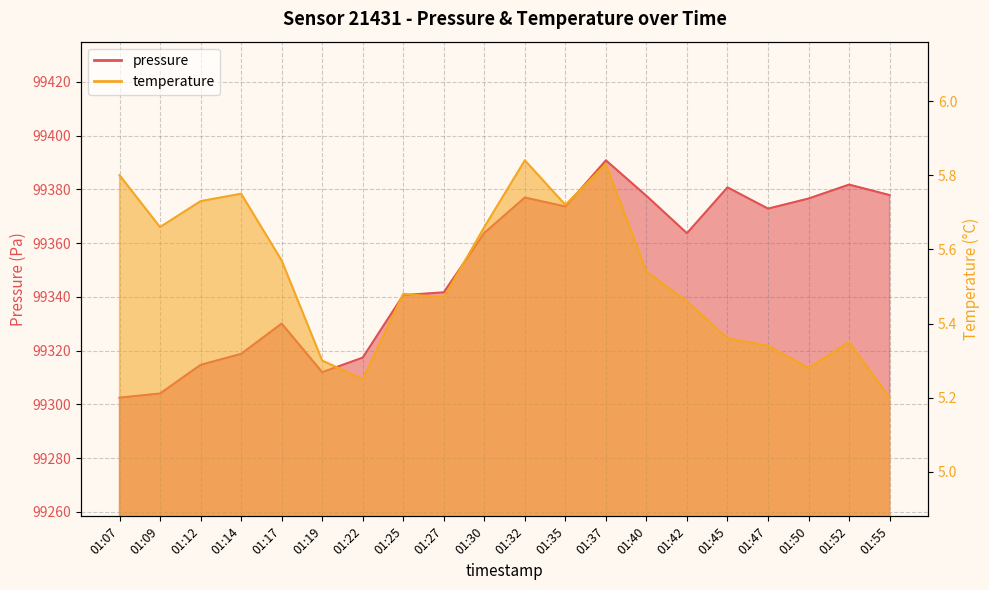

What is the total value across all series at 01:35?

99379.4